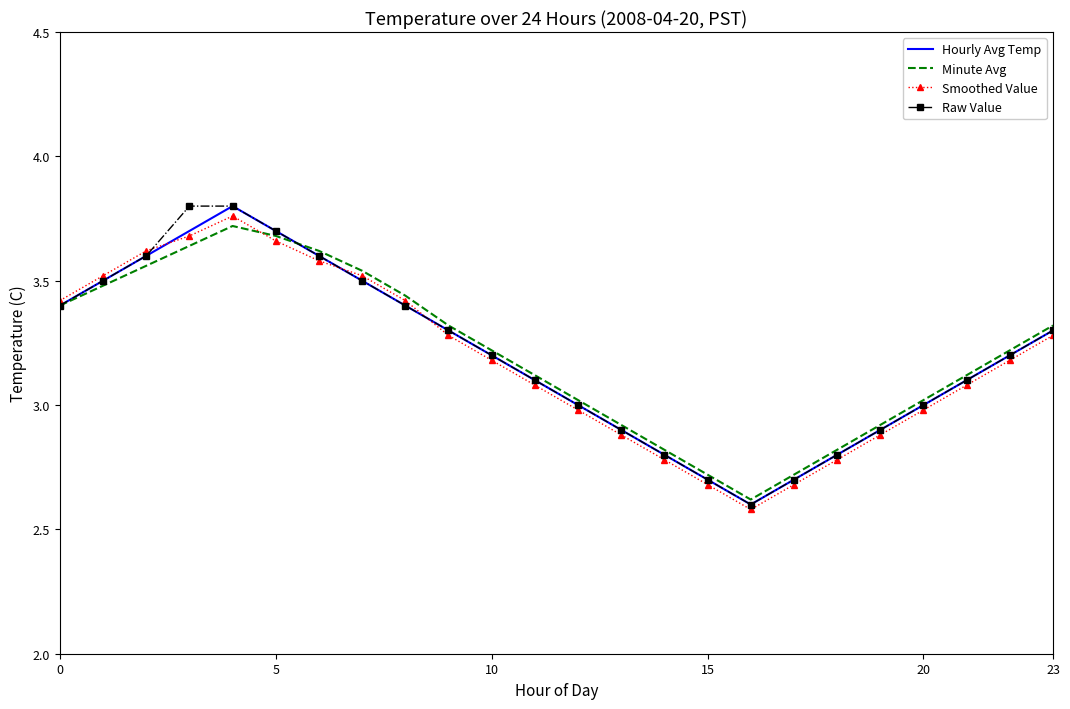

What is the minimum value for Raw Value?

2.6